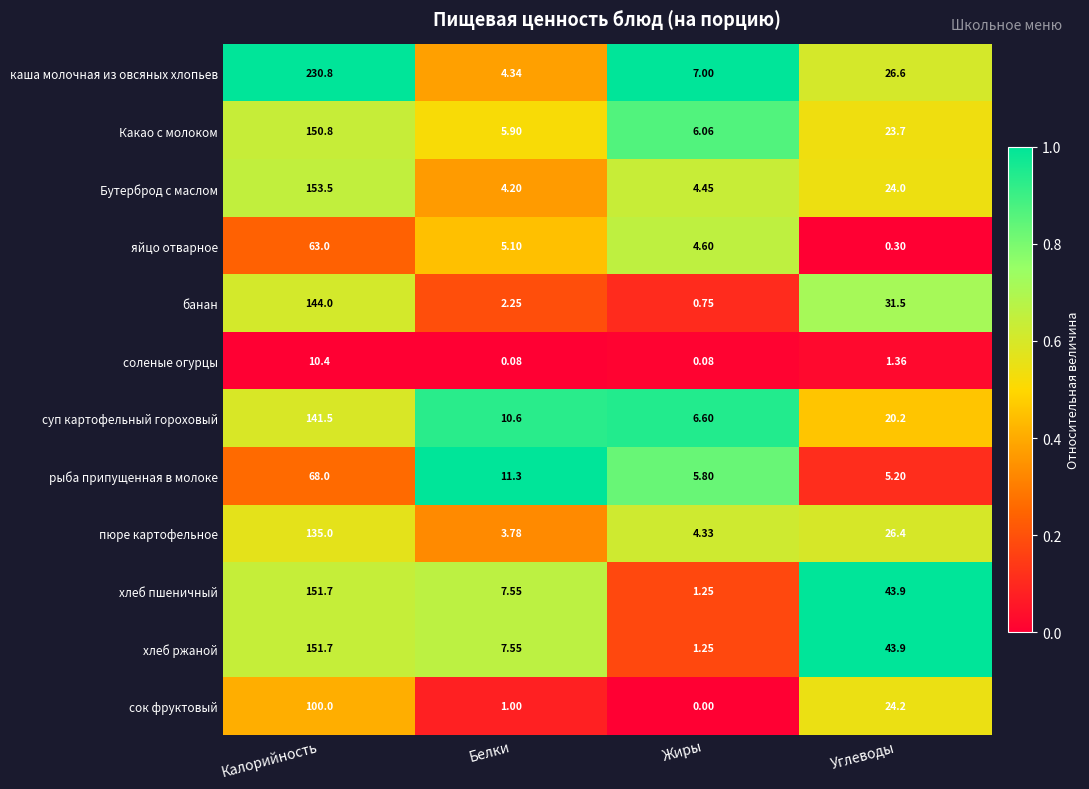

Which series has the largest range (max minus min)?

каша молочная из овсяных хлопьев